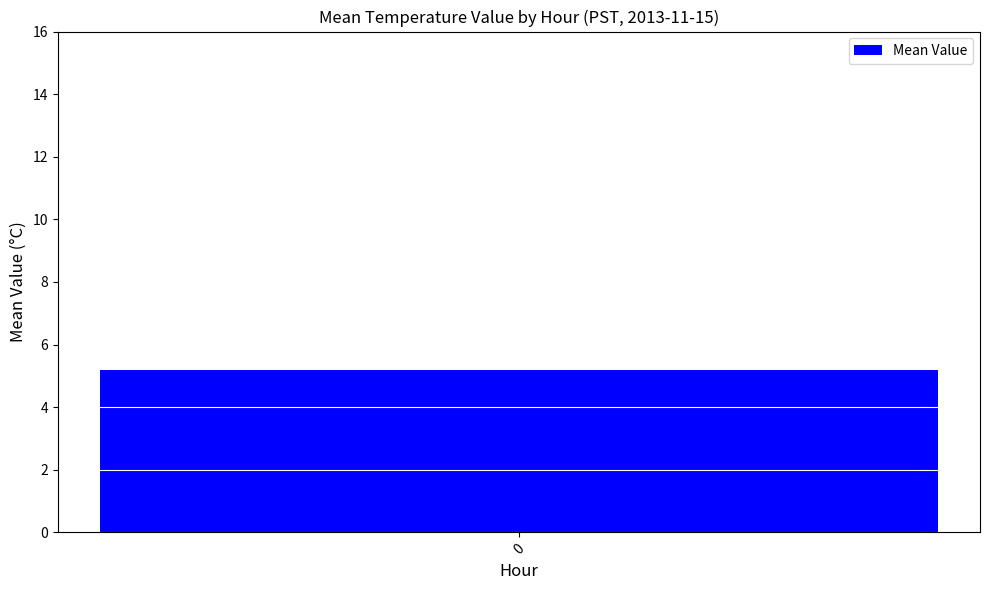

What is the greatest value displayed?

5.3